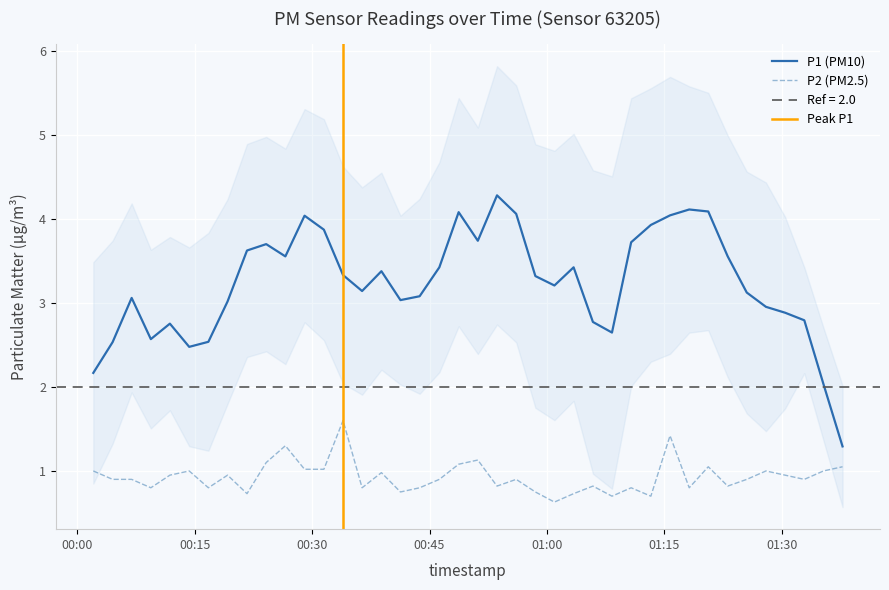

What is the lowest value of the P2 (PM2.5) series?

0.6